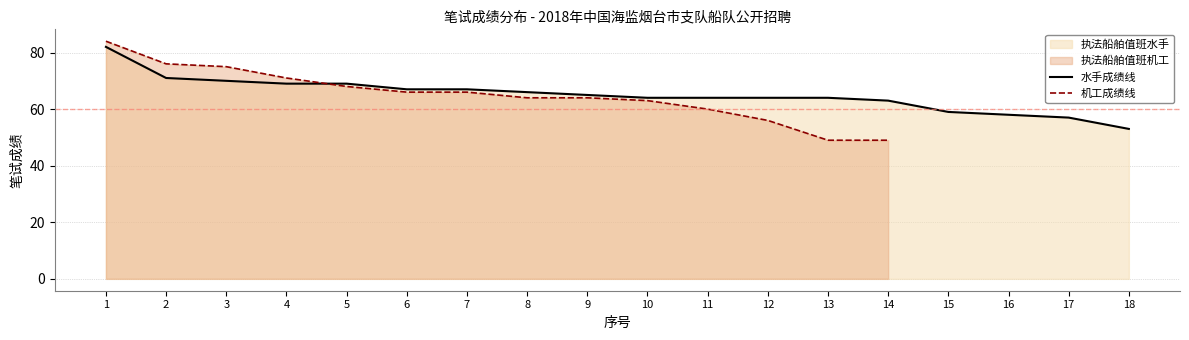

List the labels in order of value, smallest first.

18, 17, 16, 15, 14, 10, 11, 12, 13, 9, 8, 6, 7, 4, 5, 3, 2, 1